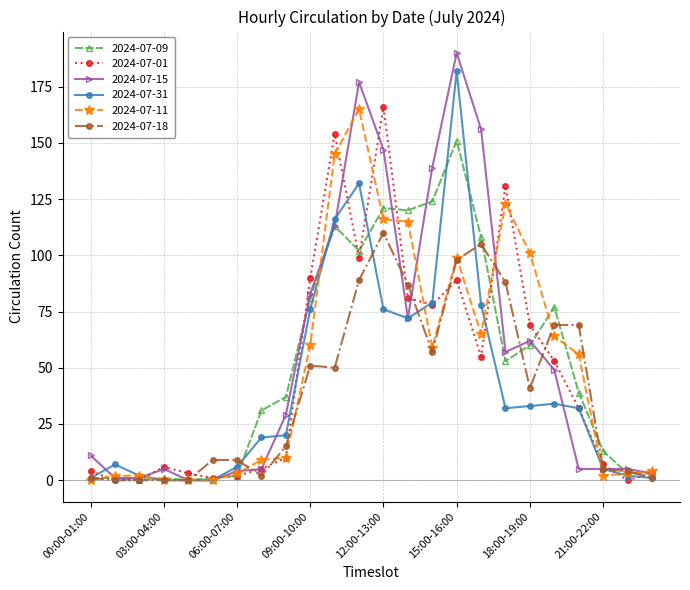

What is the maximum value shown in the chart?

190